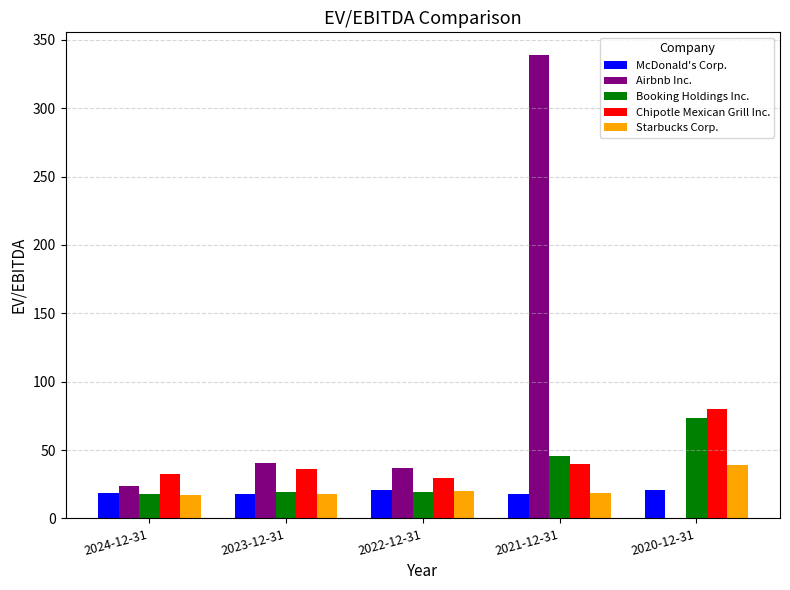

What is the maximum value shown in the chart?

338.6